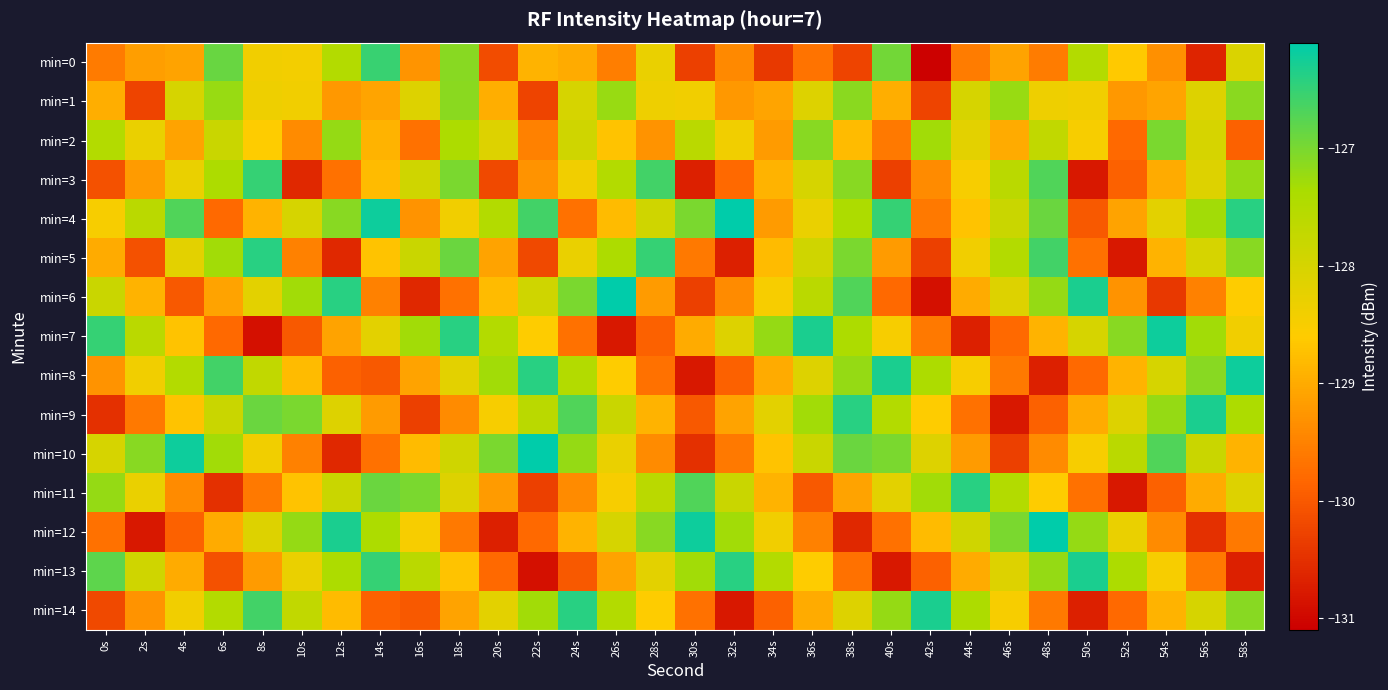

What is the total value across all series at 48s?

-1923.4